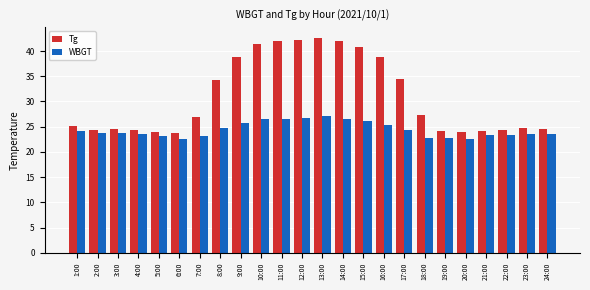

Which series has the widest spread of values?

Tg